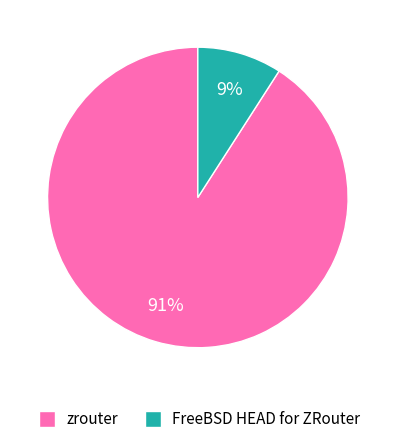

Does FreeBSD HEAD for ZRouter represent more than half of the total?

No